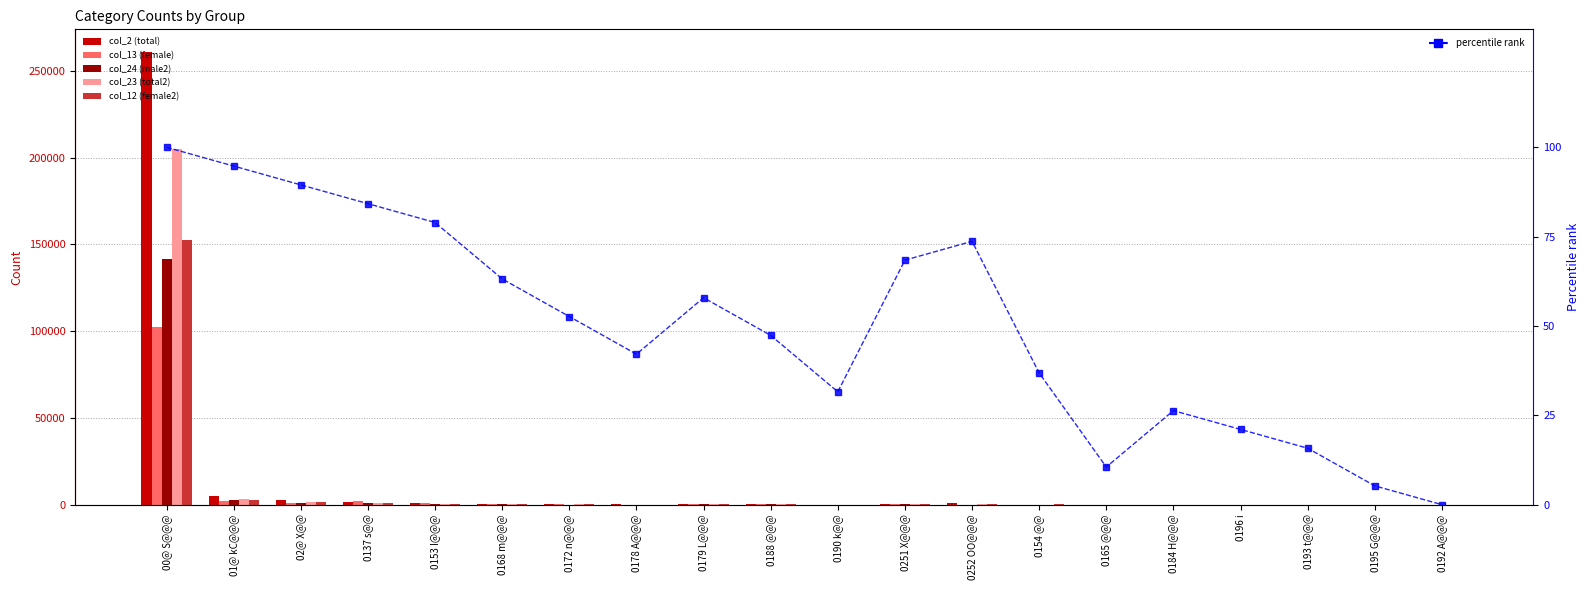

Reading left to right, transcribe all the data shown in this chart.

col_2 (total): 00@ S@@@=260909.0	01@ kC@@@=4724.0	02@ X@@=2436.0	0137 s@@=1700.0	0153 I@@@=1029.0	0168 m@@@=447.0	0172 n@@@=246.0	0178 A@@@=100.0	0179 L@@@=396.0	0188 @@@=226.0	0190 k@@=56.0	0251 X@@@=629.0	0252 OO@@@=758.0	0154 @@=84.0	0165 @@@=27.0	0184 H@@@=54.0	0196 i=38.0	0193 t@@@=35.0	0195 G@@@=26.0	0192 A@@@=24.0
col_13 (female): 00@ S@@@=102395.0	01@ kC@@@=1954.0	02@ X@@=676.0	0137 s@@=2107.0	0153 I@@@=1018.0	0168 m@@@=185.0	0172 n@@@=106.0	0178 A@@@=4.0	0179 L@@@=337.0	0188 @@@=191.0	0190 k@@=48.0	0251 X@@@=615.0	0252 OO@@@=0.0	0154 @@=84.0	0165 @@@=12.0	0184 H@@@=20.0	0196 i=44.0	0193 t@@@=26.0	0195 G@@@=20.0	0192 A@@@=10.0
col_24 (male2): 00@ S@@@=141418.0	01@ kC@@@=2526.0	02@ X@@=921.0	0137 s@@=1193.0	0153 I@@@=634.0	0168 m@@@=198.0	0172 n@@@=63.0	0178 A@@@=2.0	0179 L@@@=180.0	0188 @@@=115.0	0190 k@@=30.0	0251 X@@@=365.0	0252 OO@@@=0.0	0154 @@=12.0	0165 @@@=7.0	0184 H@@@=10.0	0196 i=22.0	0193 t@@@=16.0	0195 G@@@=7.0	0192 A@@@=3.0
col_23 (total2): 00@ S@@@=204759.0	01@ kC@@@=3357.0	02@ X@@=1762.0	0137 s@@=1222.0	0153 I@@@=639.0	0168 m@@@=246.0	0172 n@@@=128.0	0178 A@@@=68.0	0179 L@@@=224.0	0188 @@@=326.0	0190 k@@=70.0	0251 X@@@=398.0	0252 OO@@@=556.0	0154 @@=37.0	0165 @@@=16.0	0184 H@@@=44.0	0196 i=24.0	0193 t@@@=20.0	0195 G@@@=17.0	0192 A@@@=15.0
col_12 (female2): 00@ S@@@=152577.0	01@ kC@@@=2677.0	02@ X@@=1254.0	0137 s@@=915.0	0153 I@@@=390.0	0168 m@@@=232.0	0172 n@@@=127.0	0178 A@@@=35.0	0179 L@@@=202.0	0188 @@@=230.0	0190 k@@=46.0	0251 X@@@=260.0	0252 OO@@@=381.0	0154 @@=179.0	0165 @@@=11.0	0184 H@@@=35.0	0196 i=25.0	0193 t@@@=19.0	0195 G@@@=29.0	0192 A@@@=13.0
percentile rank (col_2): 00@ S@@@=100.0	01@ kC@@@=94.7	02@ X@@=89.5	0137 s@@=84.2	0153 I@@@=78.9	0168 m@@@=63.2	0172 n@@@=52.6	0178 A@@@=42.1	0179 L@@@=57.9	0188 @@@=47.4	0190 k@@=31.6	0251 X@@@=68.4	0252 OO@@@=73.7	0154 @@=36.8	0165 @@@=10.5	0184 H@@@=26.3	0196 i=21.1	0193 t@@@=15.8	0195 G@@@=5.3	0192 A@@@=0.0